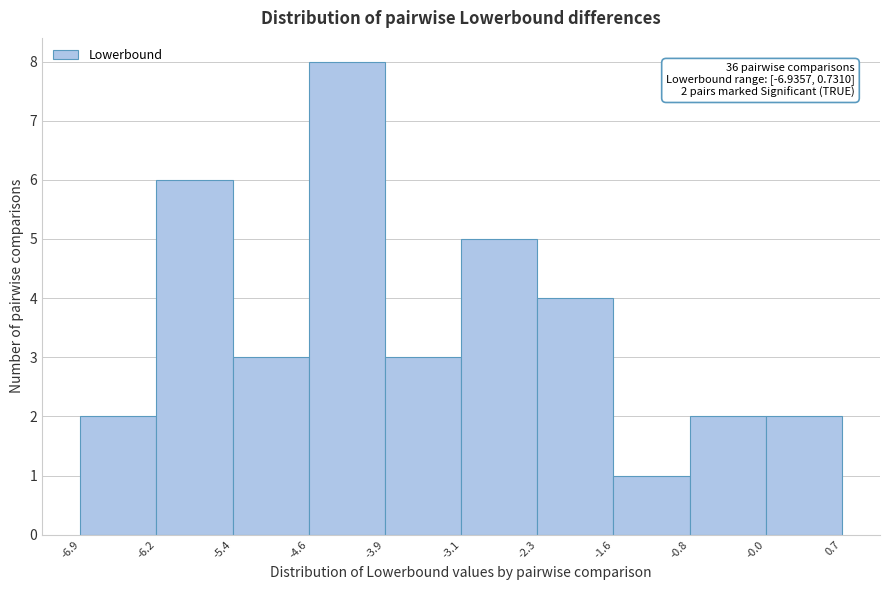

Over which range of the x-axis is the bar tallest?

-4.6 to -3.9